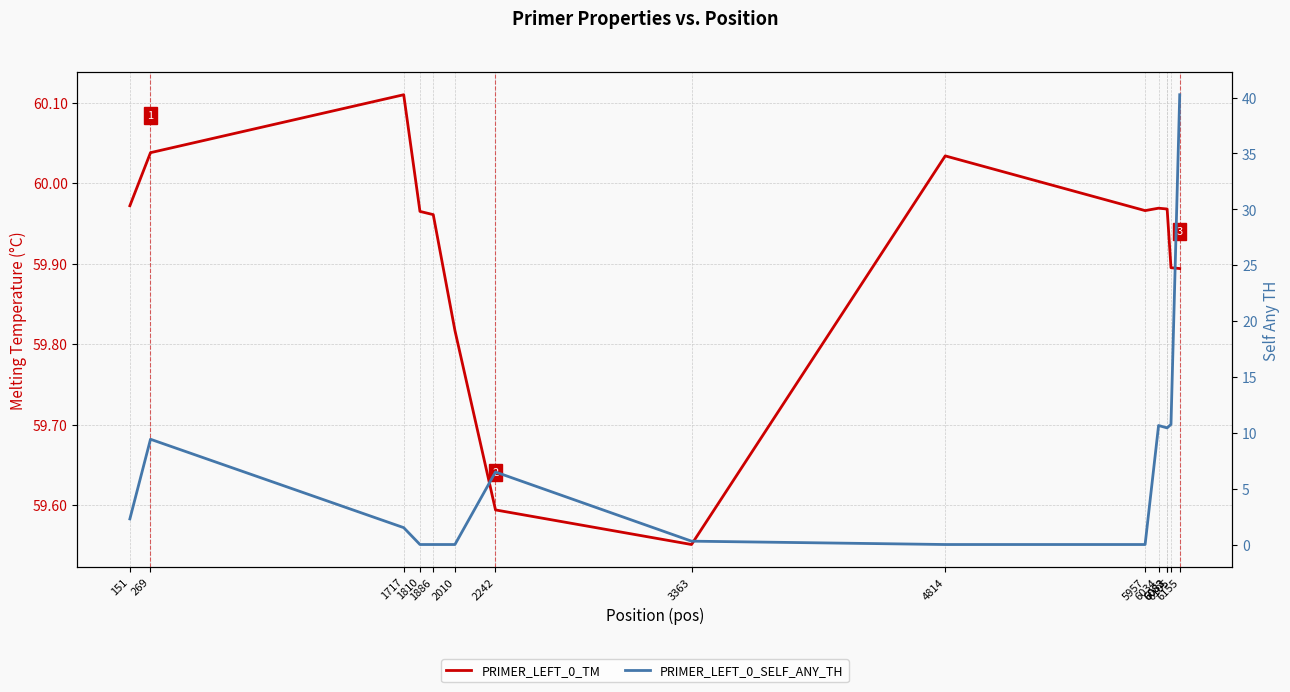

What is the greatest value displayed?

60.1